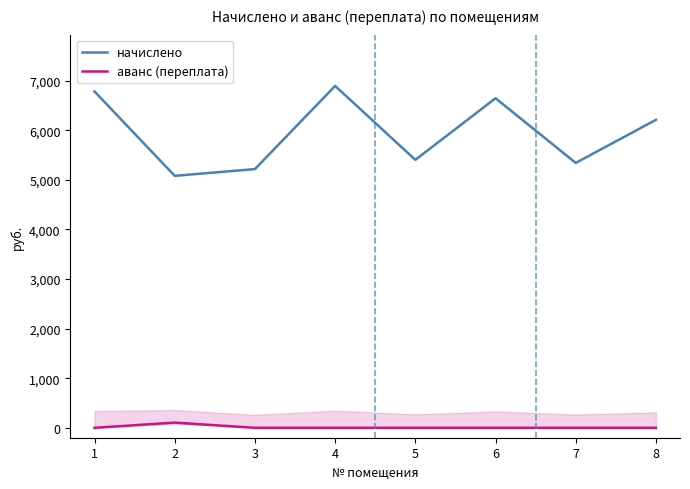

Is it true that аванс (переплата) equals 0.0 at 8?

True